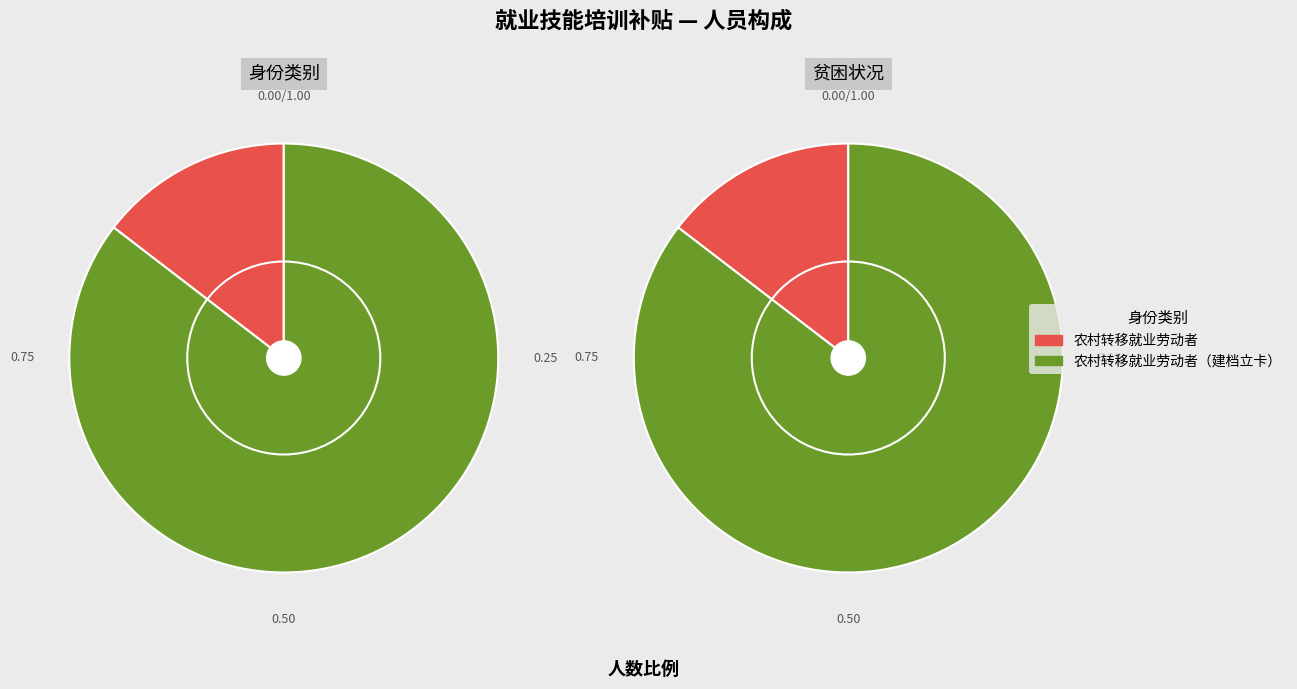

Count the number of slices in the pie.

2